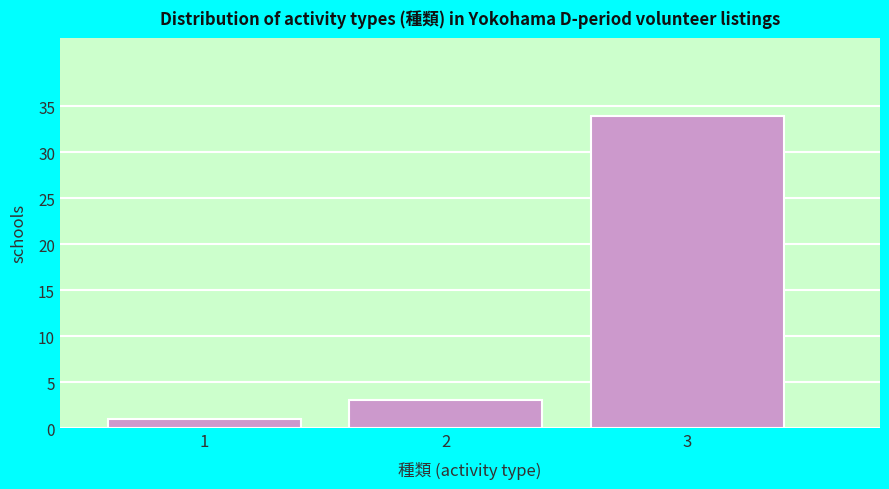

Reading left to right, list all the values displayed in this chart.

1=1	2=3	3=34